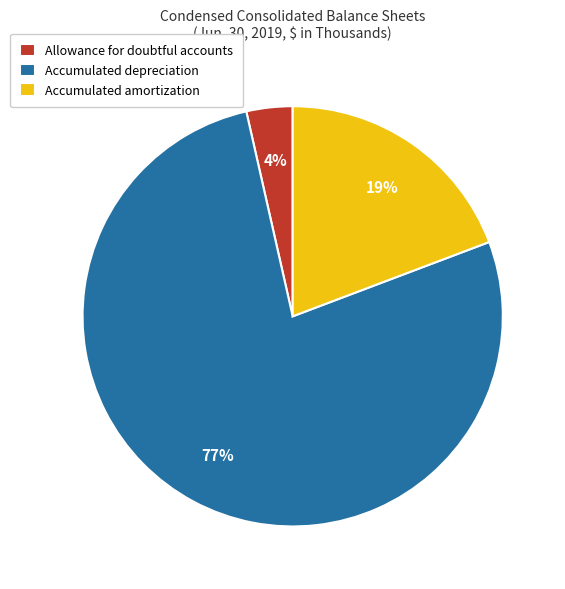

Combined, do Accumulated depreciation and Accumulated amortization account for over 50%?

Yes